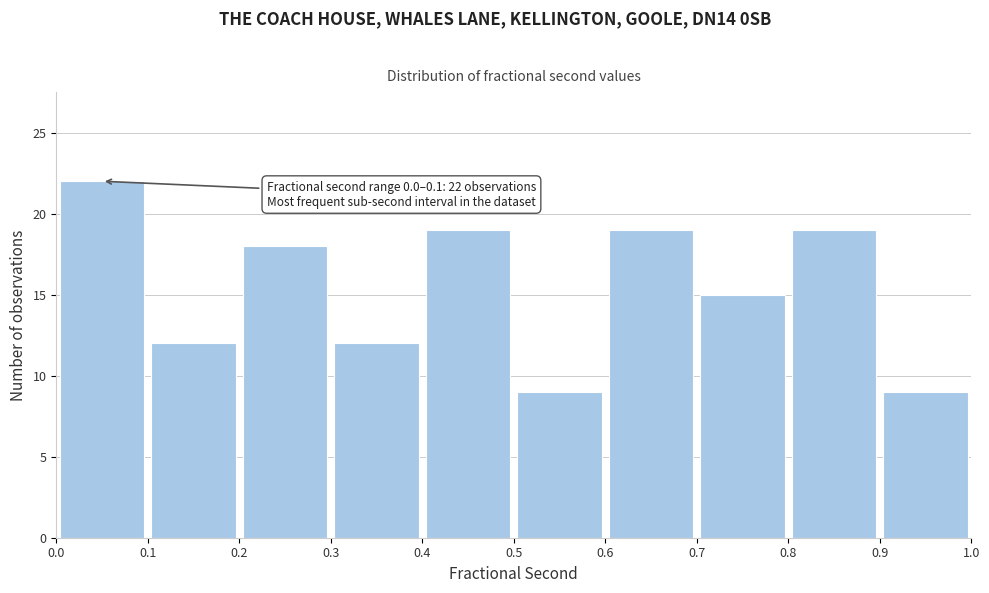

Over which range of the x-axis is the bar tallest?

0.0 to 0.1